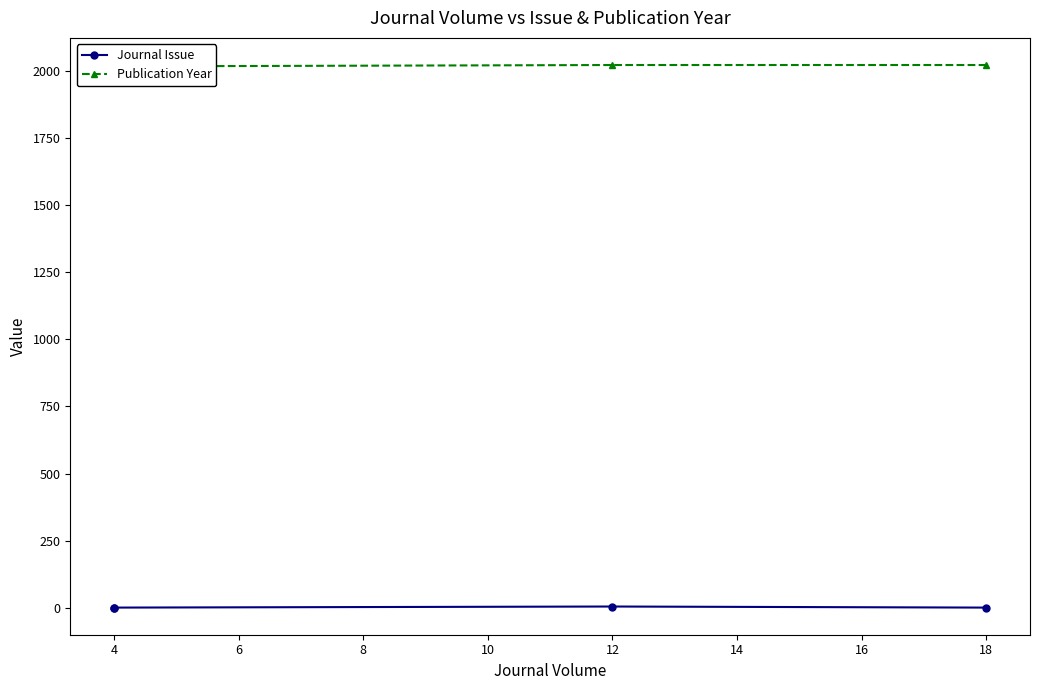

Count the number of data series in this chart.

2